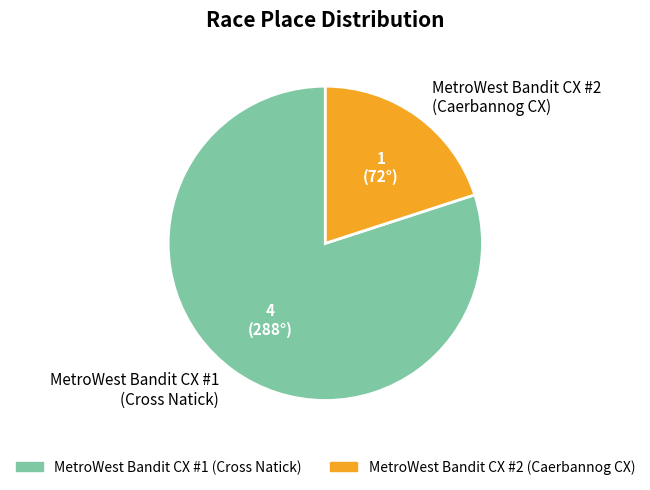

True or false: MetroWest Bandit CX #2 (Caerbannog CX) accounts for 20% of the total.

True